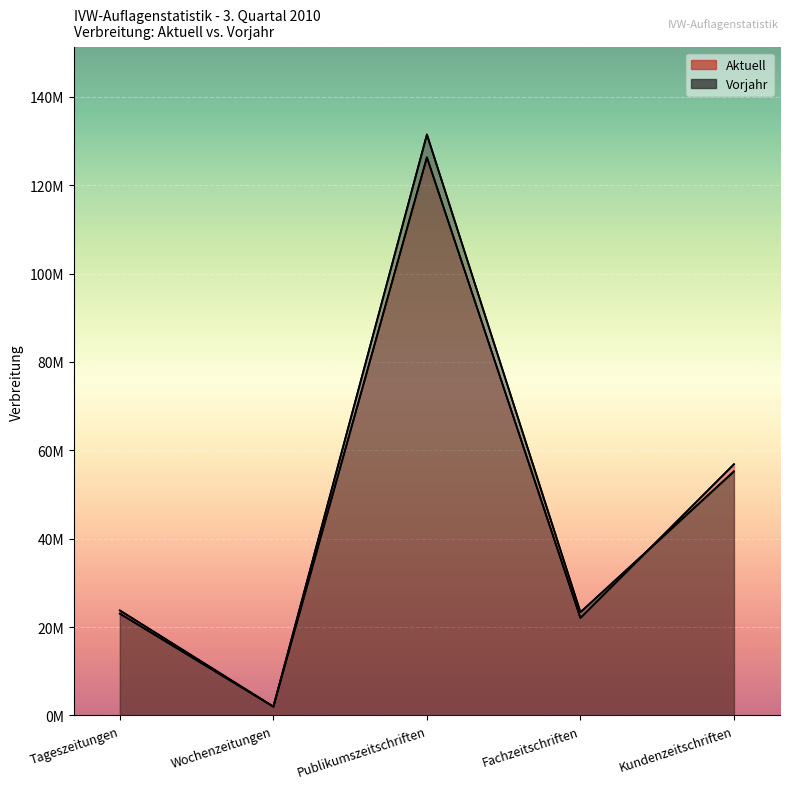

At which label is Aktuell closest to 64158599?

Kundenzeitschriften